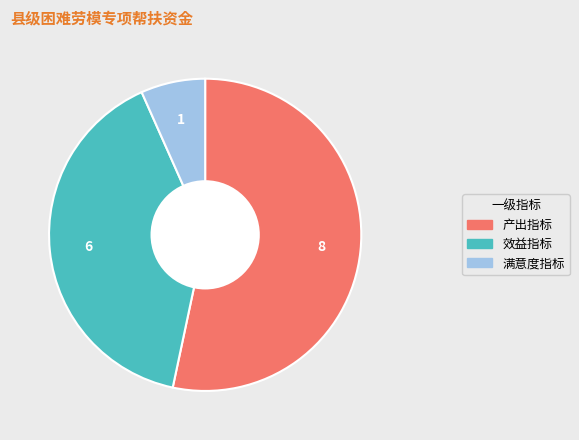

Do 产出指标 and 效益指标 together represent more than half of the pie?

Yes